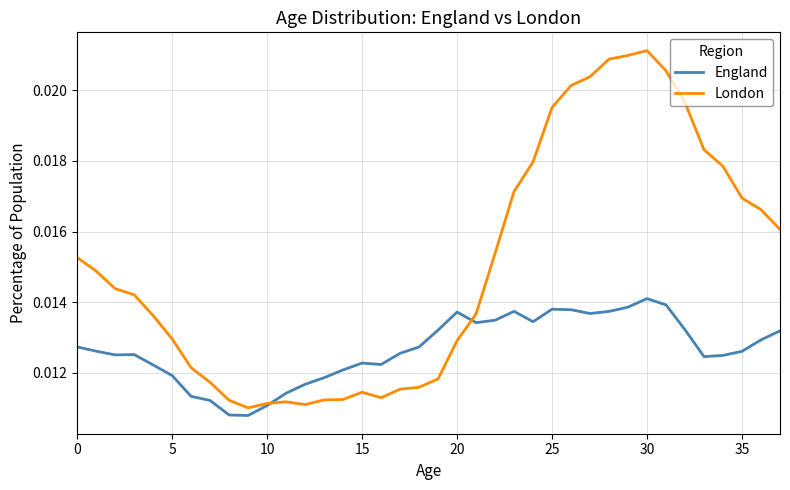

How many lines are shown in the chart?

2